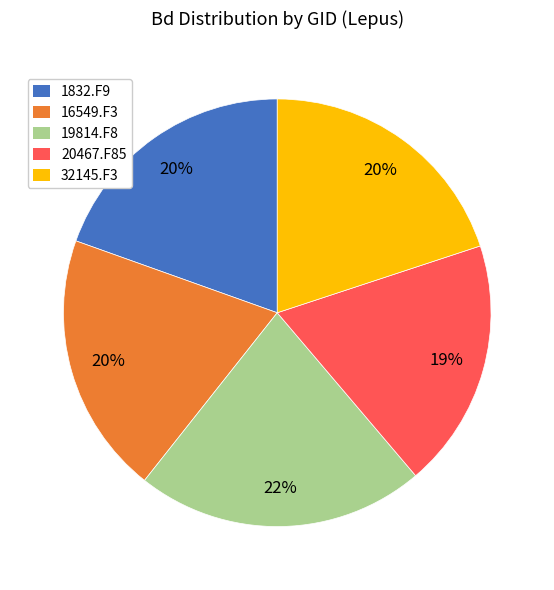

Count the number of slices in the pie.

5